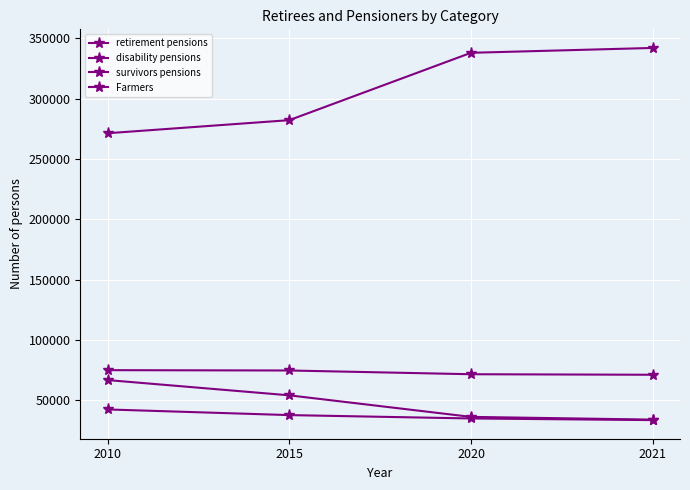

Which series has the largest total across all categories?

retirement pensions